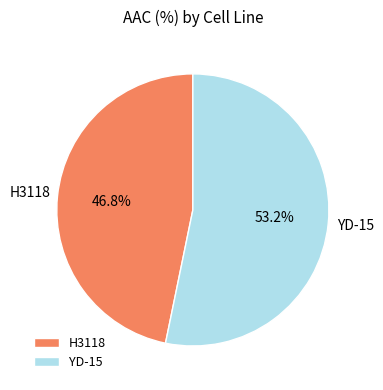

To the nearest percent, what is the average slice percentage?

50%